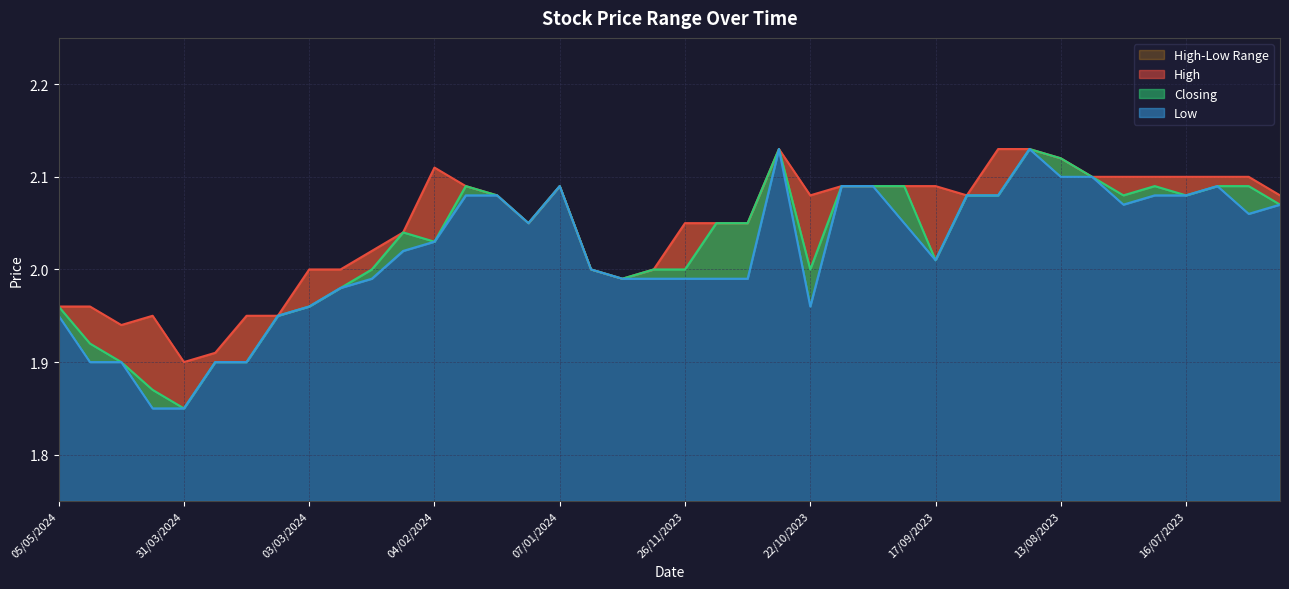

True or false: Closing and Low intersect in this chart.

False